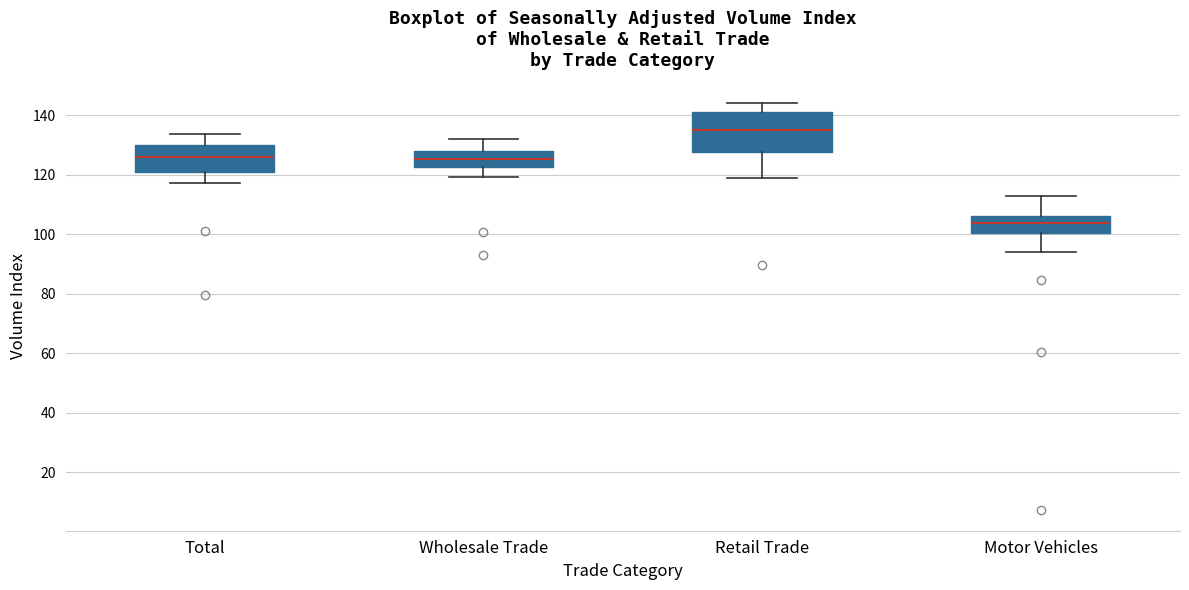

Where is the lower edge of the box for Total on the y-axis? The values are not printed on the chart, so give them approximately, as read against the axis.

122